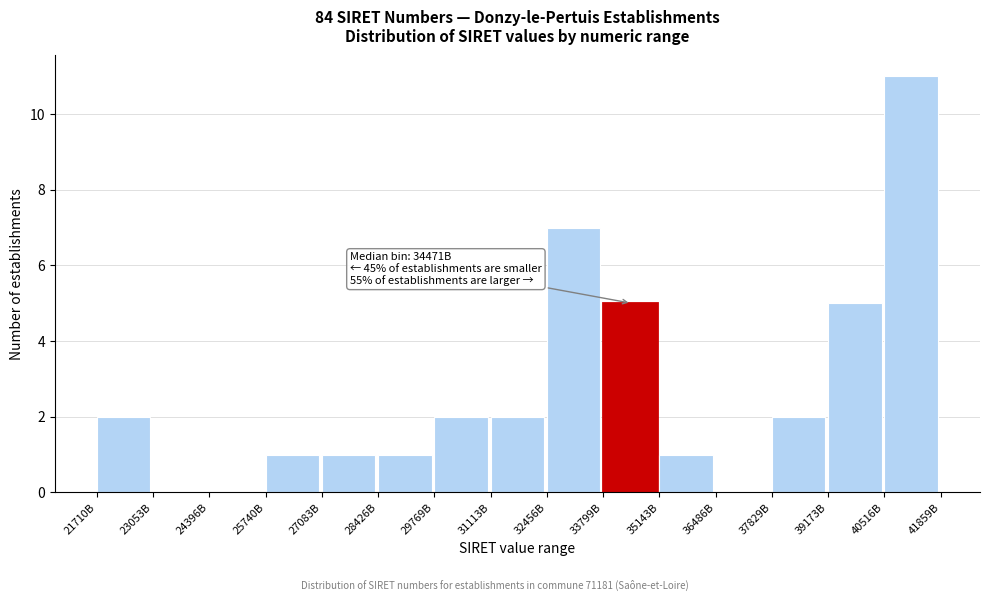

Reading left to right, list all the values displayed in this chart.

21710B=2	23053B=0	24396B=0	25740B=1	27083B=1	28426B=1	29769B=2	31113B=2	32456B=7	33799B=5	35143B=1	36486B=0	37829B=2	39173B=5	40516B=11